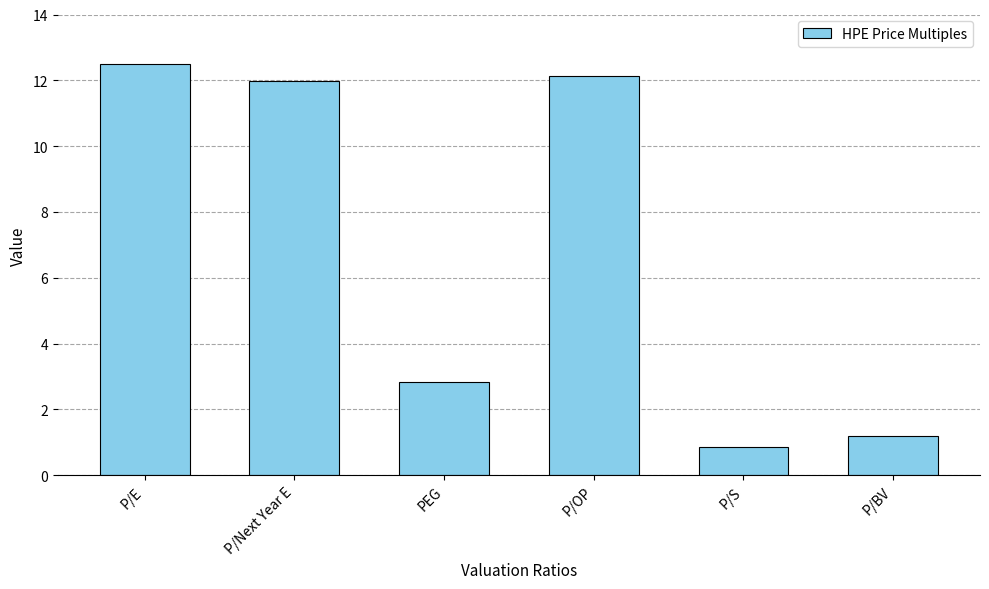

How many bars are there in total?

6